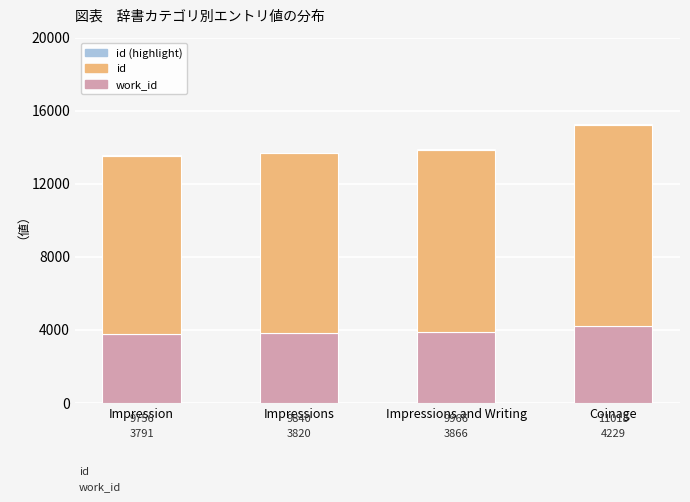

What is the total value across all series at Coinage?

15292